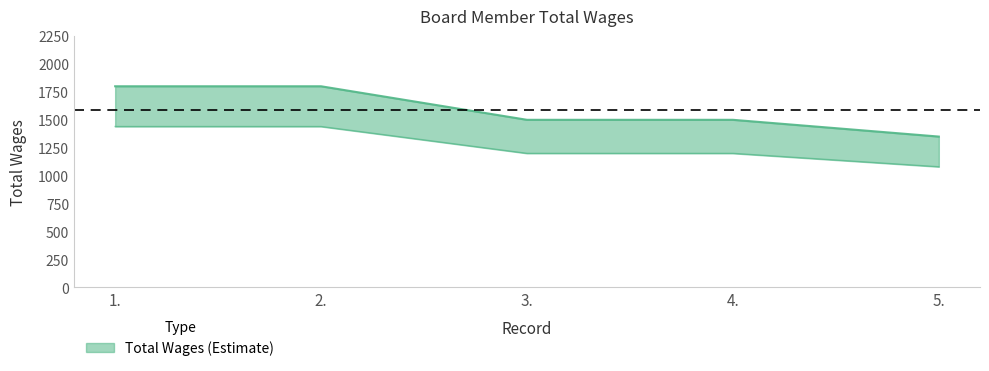

What is the maximum value shown in the chart?

1800